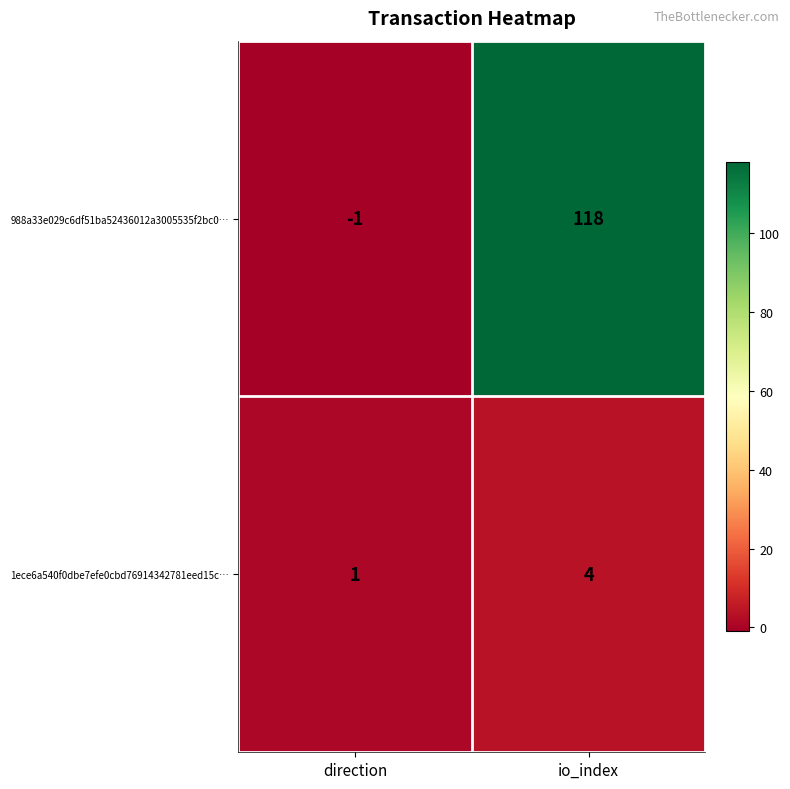

True or false: 988a33e029c6df51ba52436012a3005535f2bc0… has a value of 212 at io_index.

False